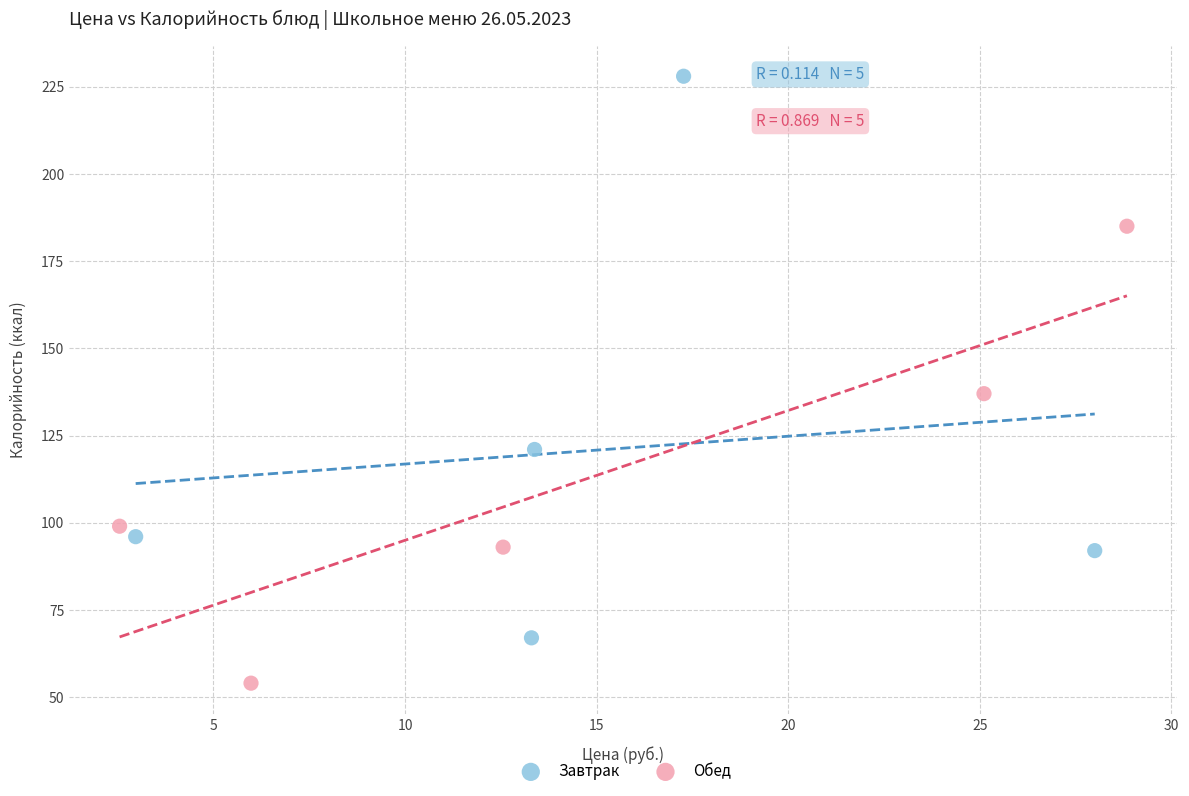

Which series contains the highest Y value?

Завтрак